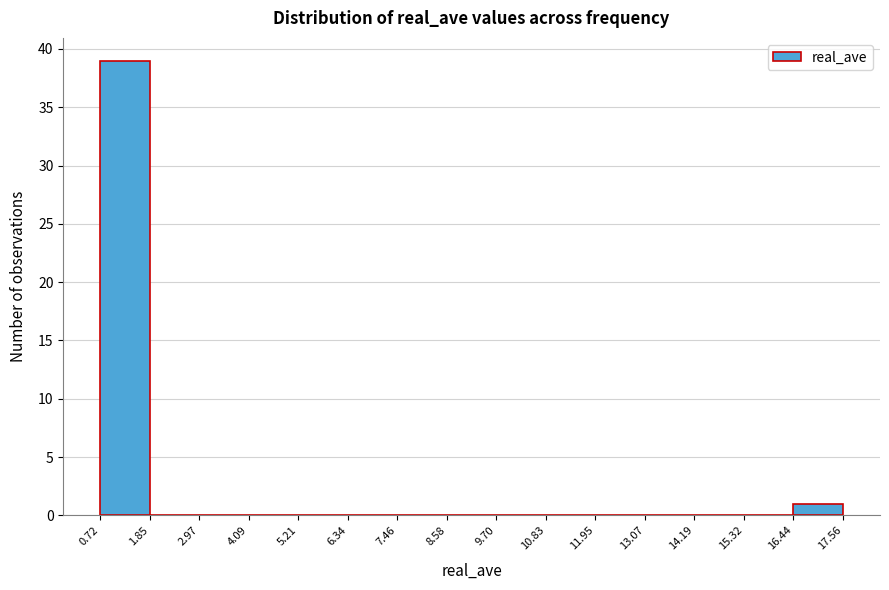

Reading left to right, transcribe this chart: for each bar, give the range it covers on the x-axis and its height. The values are not printed on the chart, so give them approximately, as read against the axis.

0.72 to 1.85: 39
1.85 to 2.97: 0
2.97 to 4.09: 0
4.09 to 5.21: 0
5.21 to 6.34: 0
6.34 to 7.46: 0
7.46 to 8.58: 0
8.58 to 9.70: 0
9.70 to 10.83: 0
10.83 to 11.95: 0
11.95 to 13.07: 0
13.07 to 14.19: 0
14.19 to 15.32: 0
15.32 to 16.44: 0
16.44 to 17.56: 1